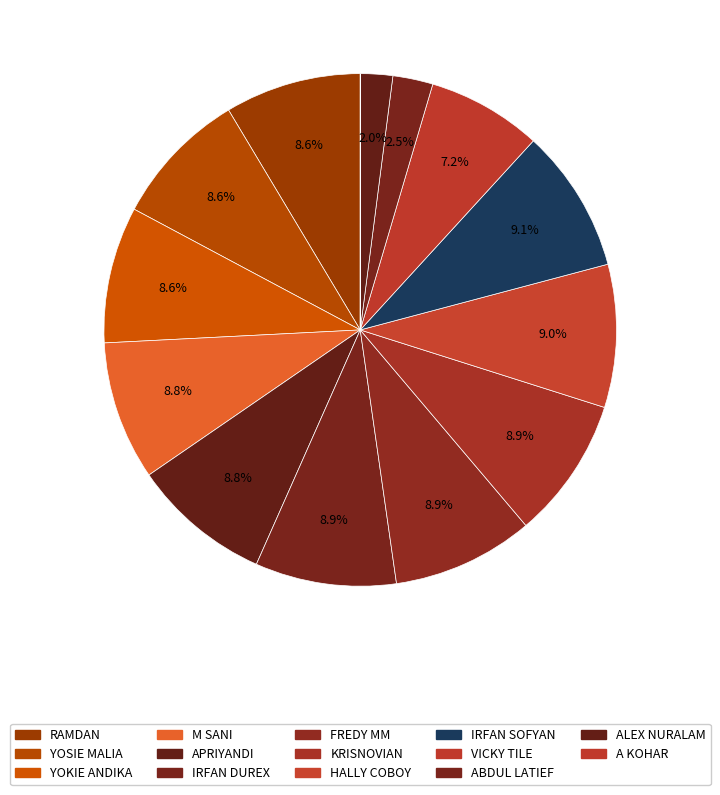

How many segments does this pie chart have?

14